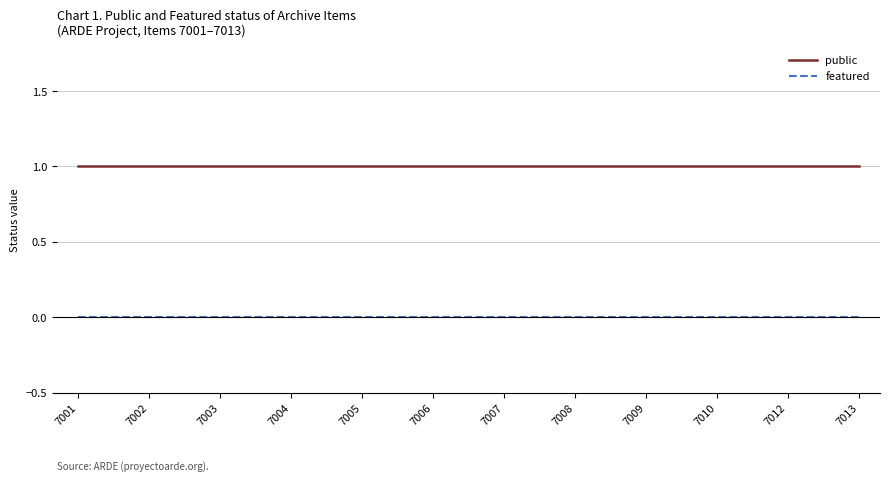

True or false: public and featured intersect in this chart.

False